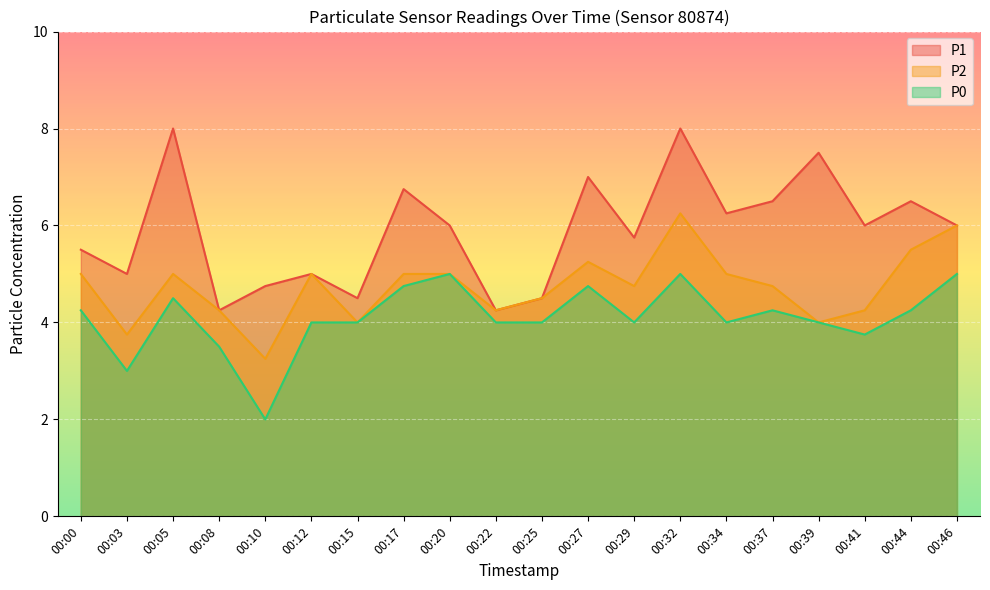

Reading left to right, extract all data points from this chart.

P1: 00:00=5.5	00:03=5.0	00:05=8.0	00:08=4.2	00:10=4.8	00:12=5.0	00:15=4.5	00:17=6.8	00:20=6.0	00:22=4.2	00:25=4.5	00:27=7.0	00:29=5.8	00:32=8.0	00:34=6.2	00:37=6.5	00:39=7.5	00:41=6.0	00:44=6.5	00:46=6.0
P2: 00:00=5.0	00:03=3.8	00:05=5.0	00:08=4.2	00:10=3.2	00:12=5.0	00:15=4.0	00:17=5.0	00:20=5.0	00:22=4.2	00:25=4.5	00:27=5.2	00:29=4.8	00:32=6.2	00:34=5.0	00:37=4.8	00:39=4.0	00:41=4.2	00:44=5.5	00:46=6.0
P0: 00:00=4.2	00:03=3.0	00:05=4.5	00:08=3.5	00:10=2.0	00:12=4.0	00:15=4.0	00:17=4.8	00:20=5.0	00:22=4.0	00:25=4.0	00:27=4.8	00:29=4.0	00:32=5.0	00:34=4.0	00:37=4.2	00:39=4.0	00:41=3.8	00:44=4.2	00:46=5.0